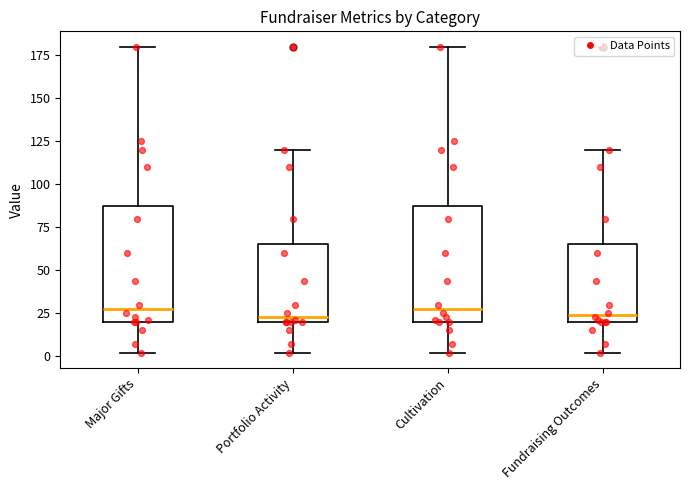

Reading left to right, read every box against the y-axis: the position of its median line, the range the box covers, and the ends of its whiskers. The values are not printed on the chart, so give them approximately, as read against the axis.

Major Gifts: median 30, box 20 to 90, whiskers 0 to 180
Portfolio Activity: median 25, box 20 to 65, whiskers 0 to 120
Cultivation: median 30, box 20 to 90, whiskers 0 to 180
Fundraising Outcomes: median 25, box 20 to 65, whiskers 0 to 120